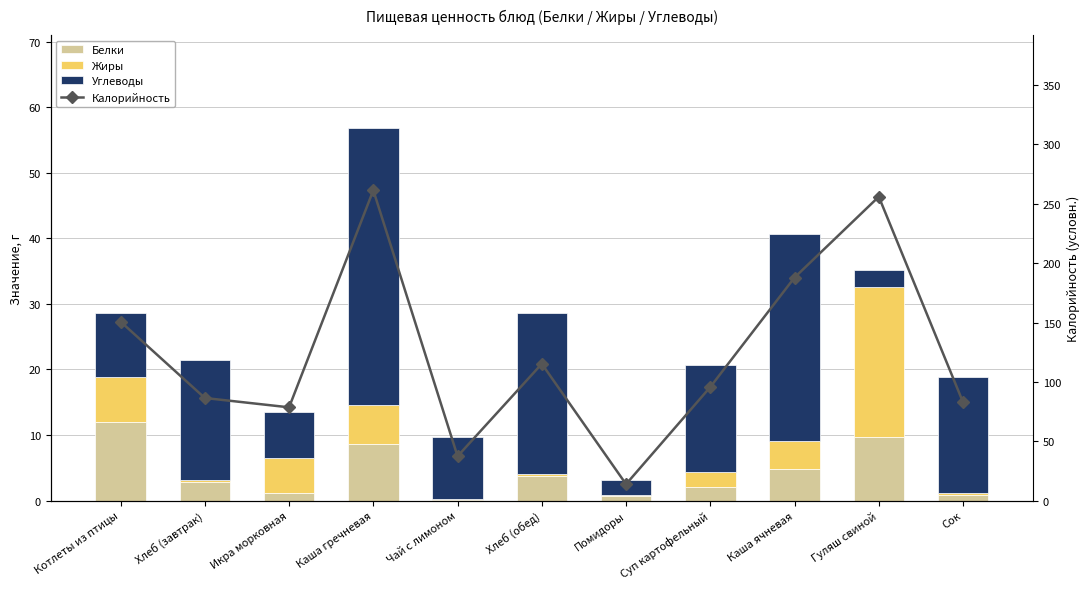

What is the total value across all series at Икра морковная?

92.0